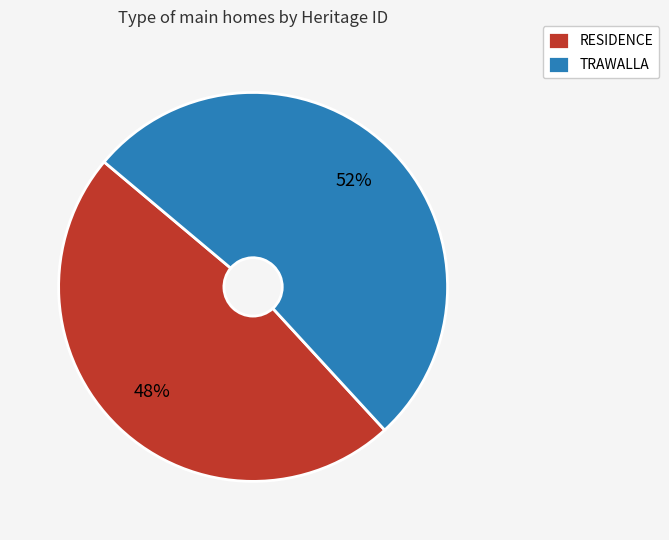

To the nearest percent, what portion does TRAWALLA represent?

52%